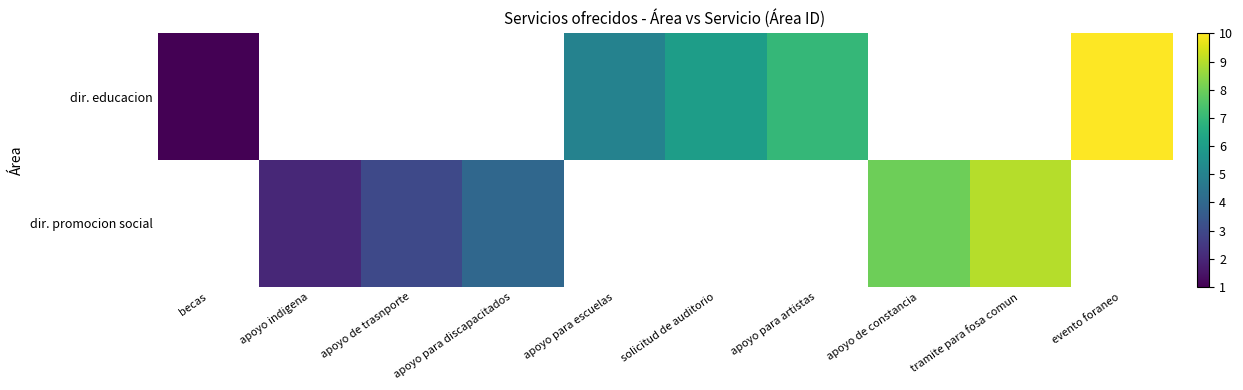

Is the value of dir. promocion social at apoyo para escuelas greater than the value of dir. educacion at apoyo para artistas?

No